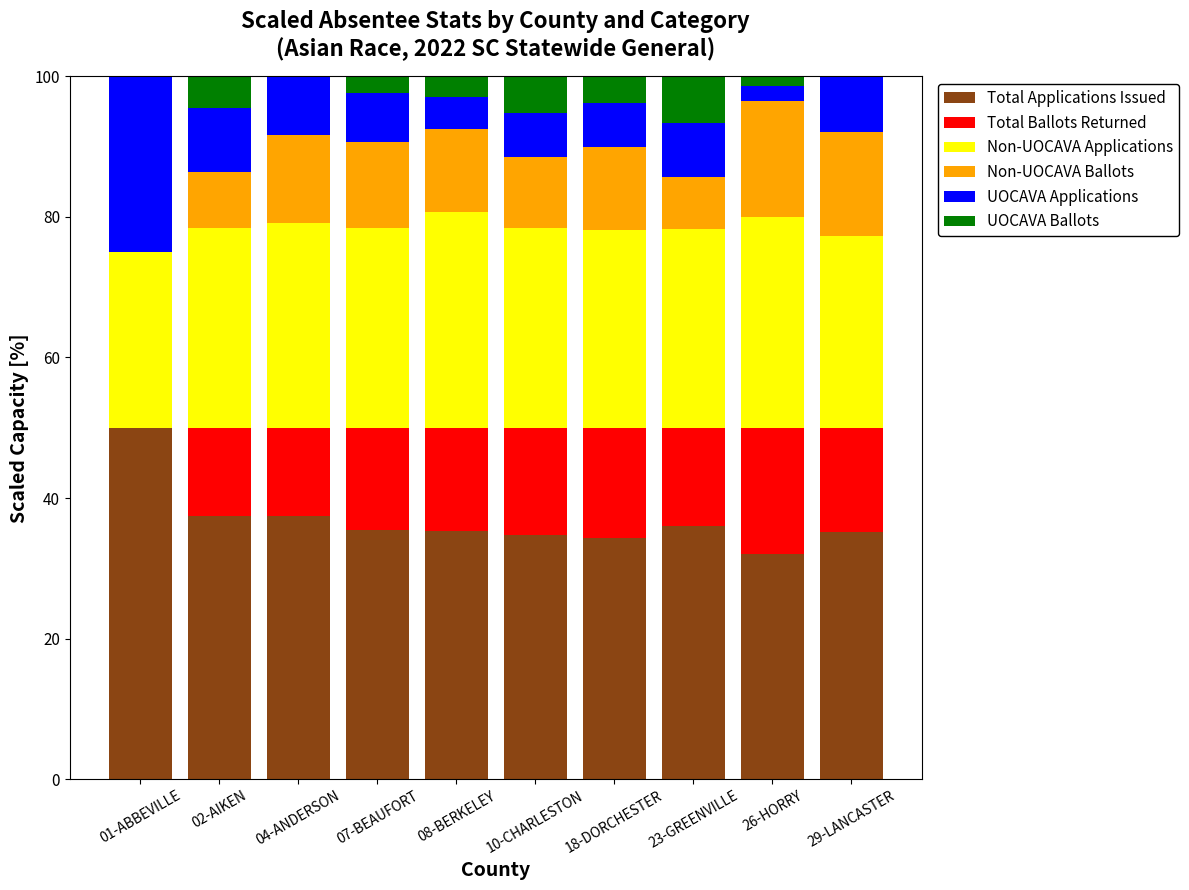

What is the highest value of the Total Applications Issued series?

50.0